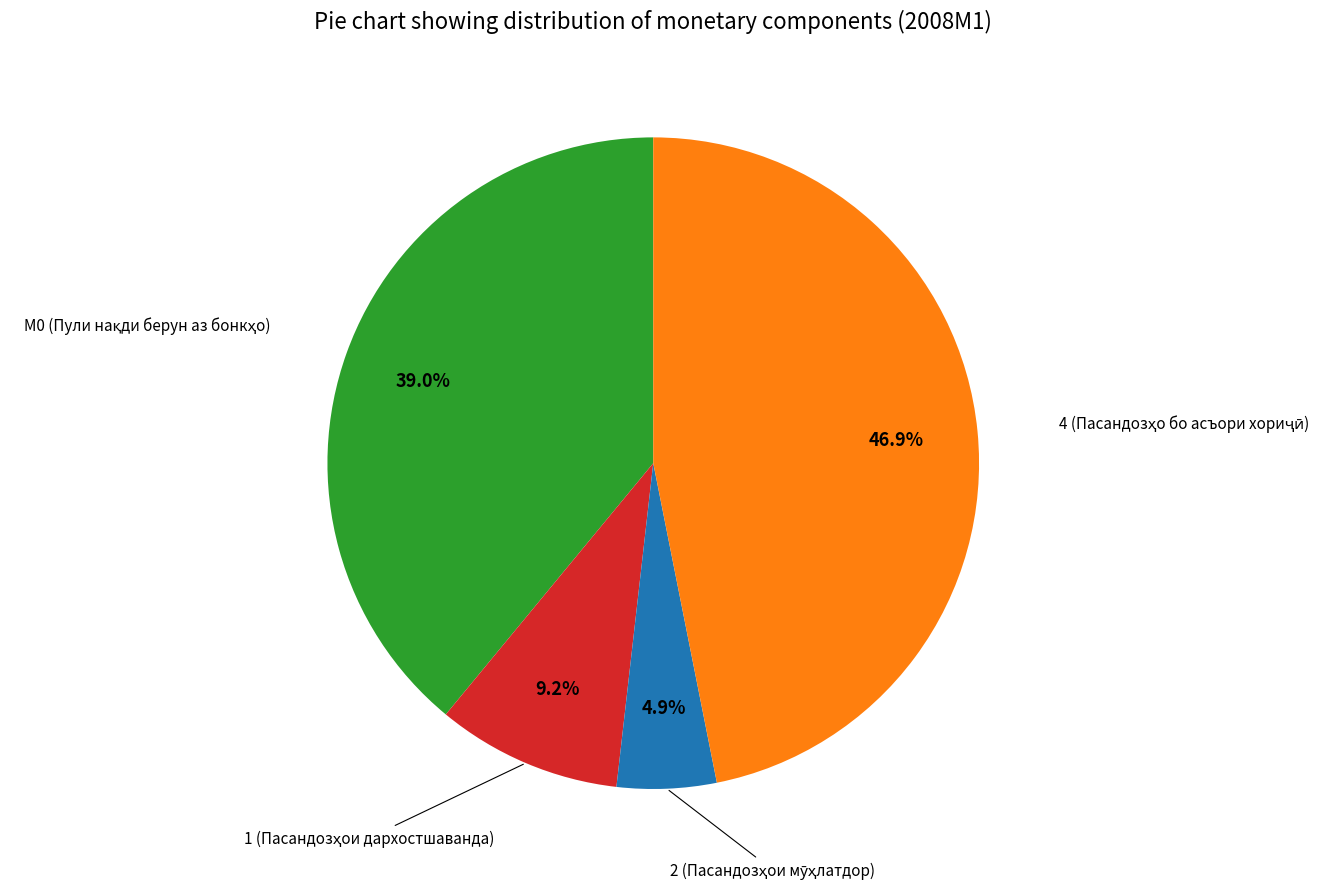

Does any single category account for the majority?

No